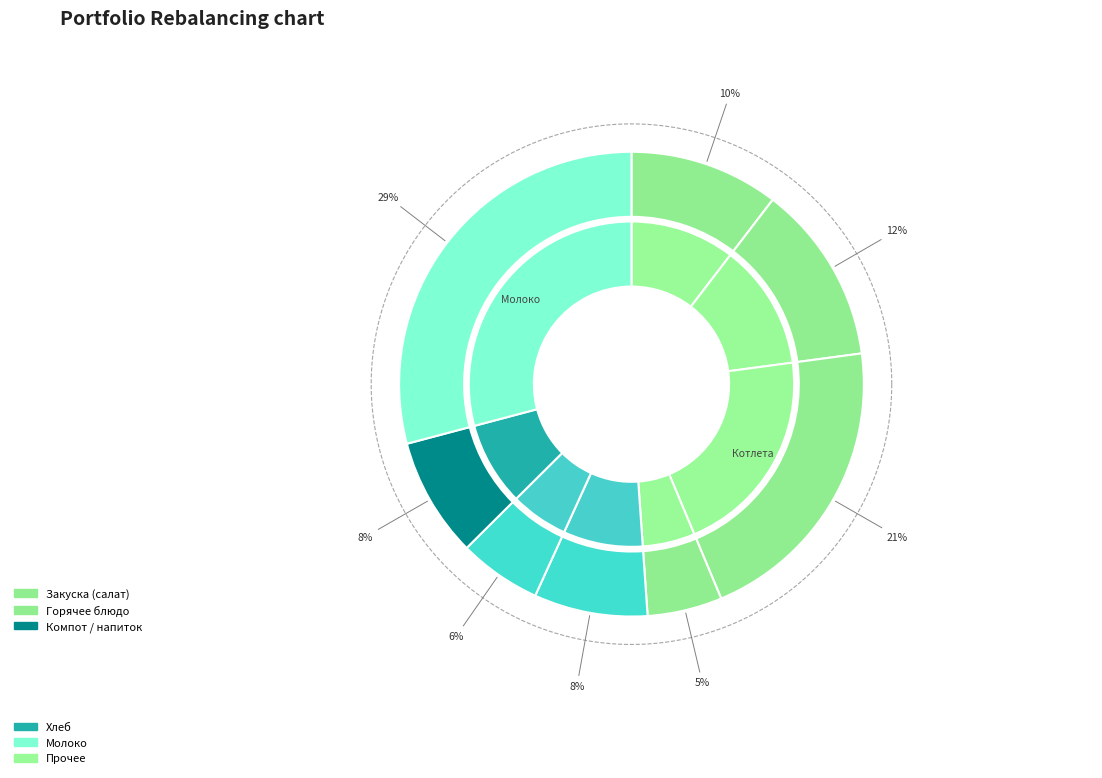

Is it true that соус томатный is 5% of the pie?

True